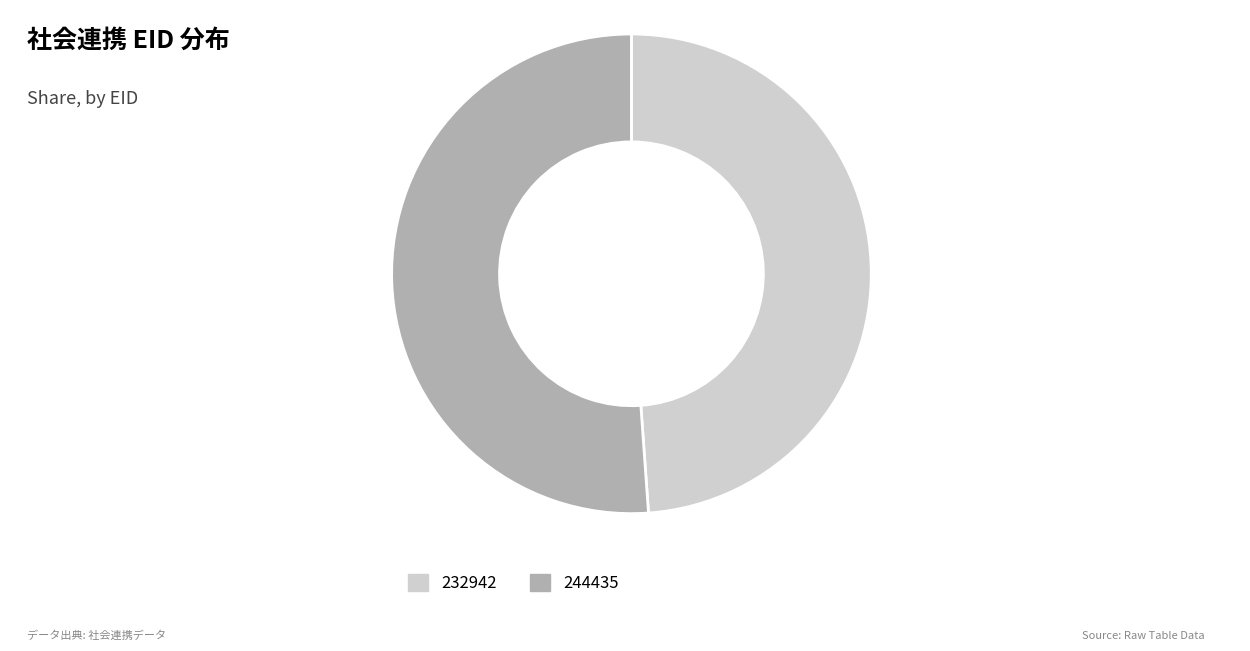

What is the majority slice?

244435